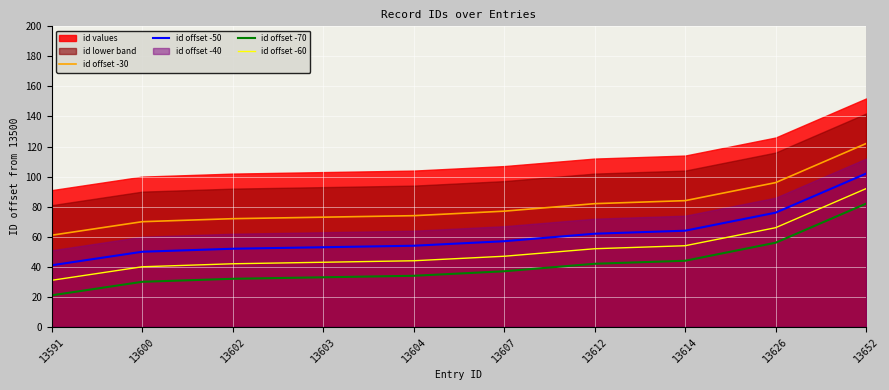

At which label does id offset -50 first exceed 57?

13612